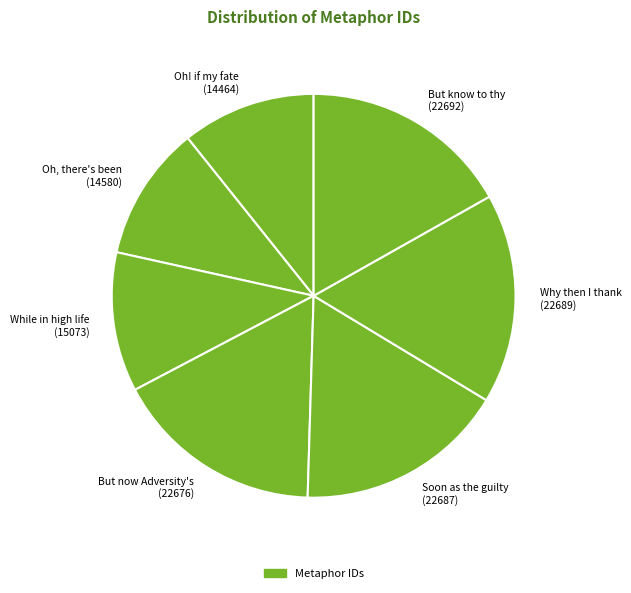

Is there any slice that represents more than half of the pie?

No